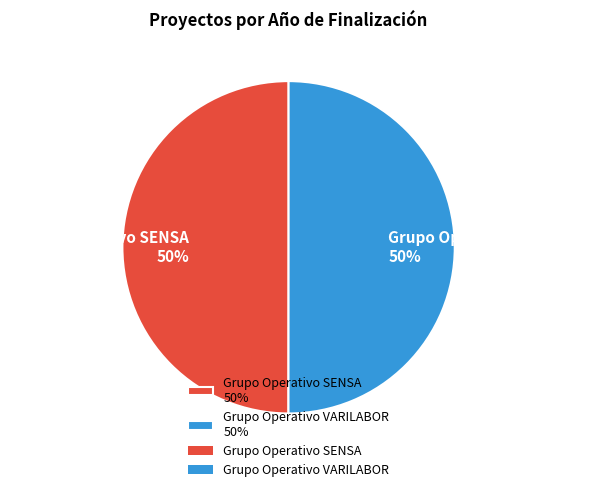

How many slices are in this pie chart?

2